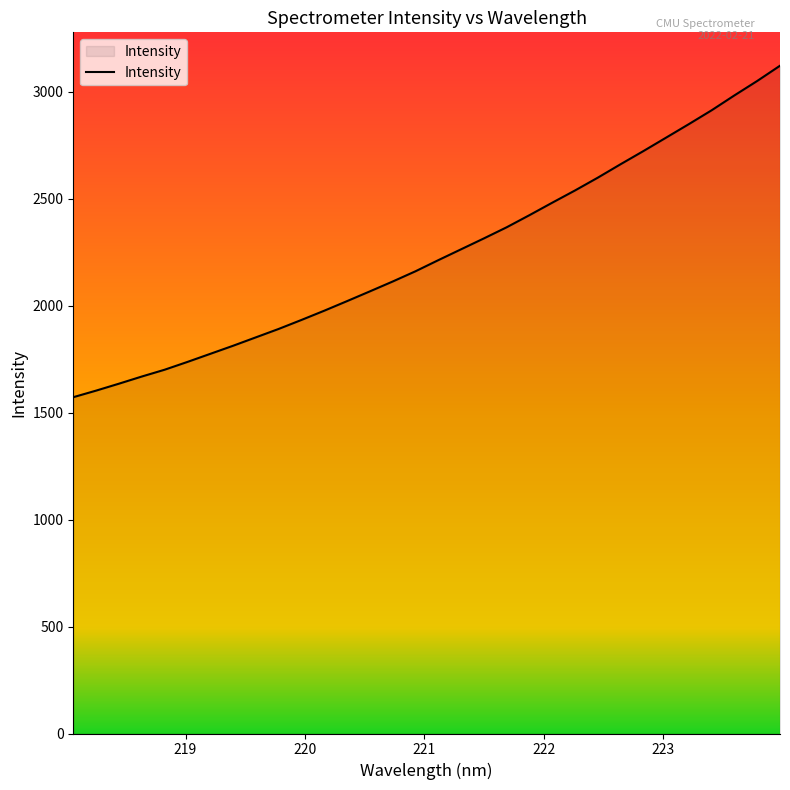

What is the smallest value displayed?

1572.2